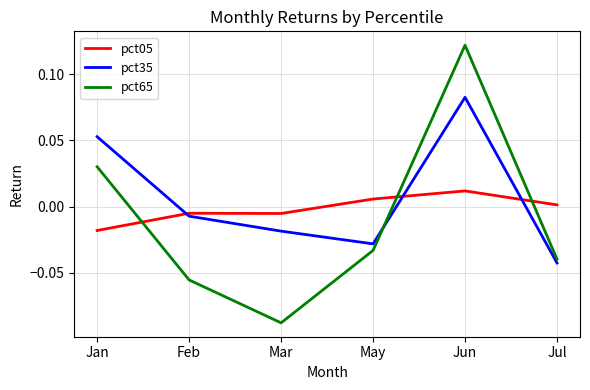

Does the chart have visible grid lines?

Yes